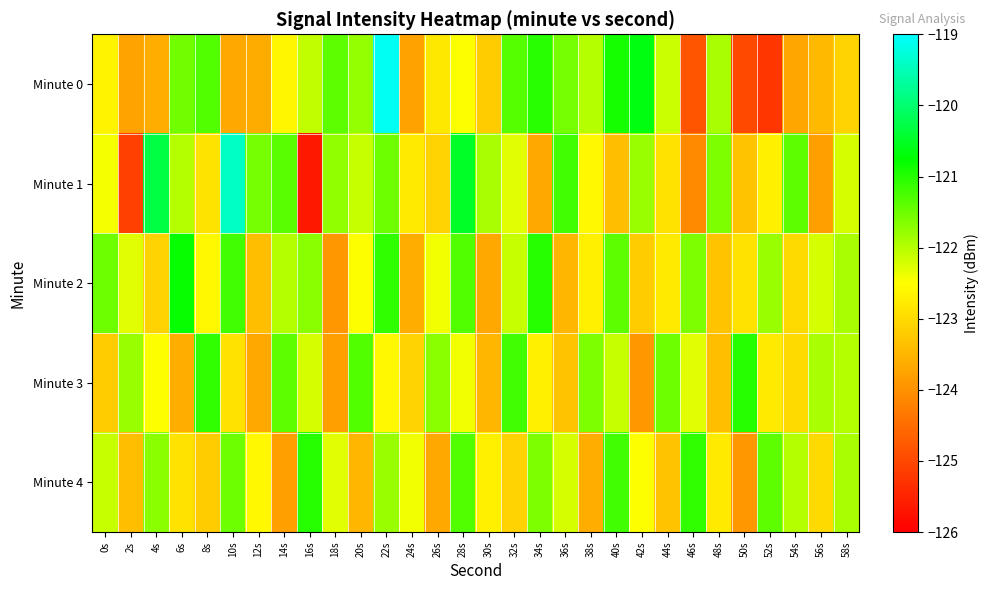

What is the smallest value displayed?

-125.7